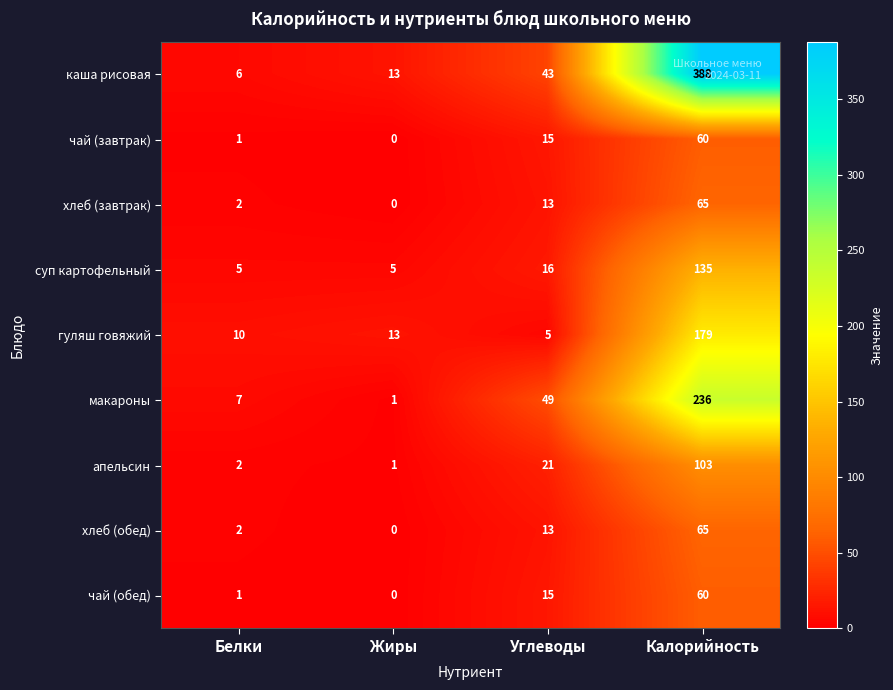

What is the greatest value displayed?

388